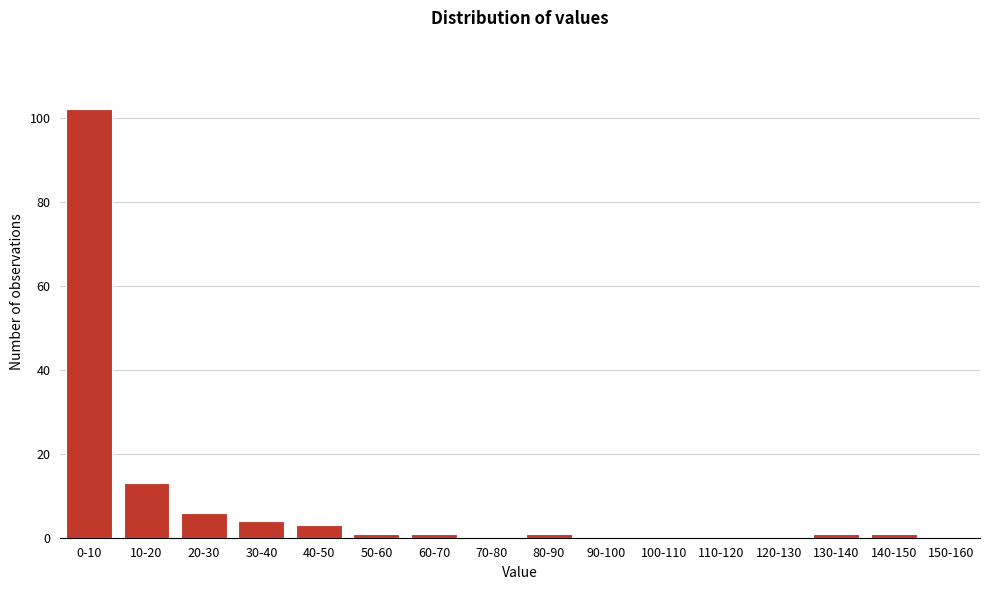

Reading left to right, what are all the values shown in this chart?

0-10=102	10-20=13	20-30=6	30-40=4	40-50=3	50-60=1	60-70=1	70-80=0	80-90=1	90-100=0	100-110=0	110-120=0	120-130=0	130-140=1	140-150=1	150-160=0